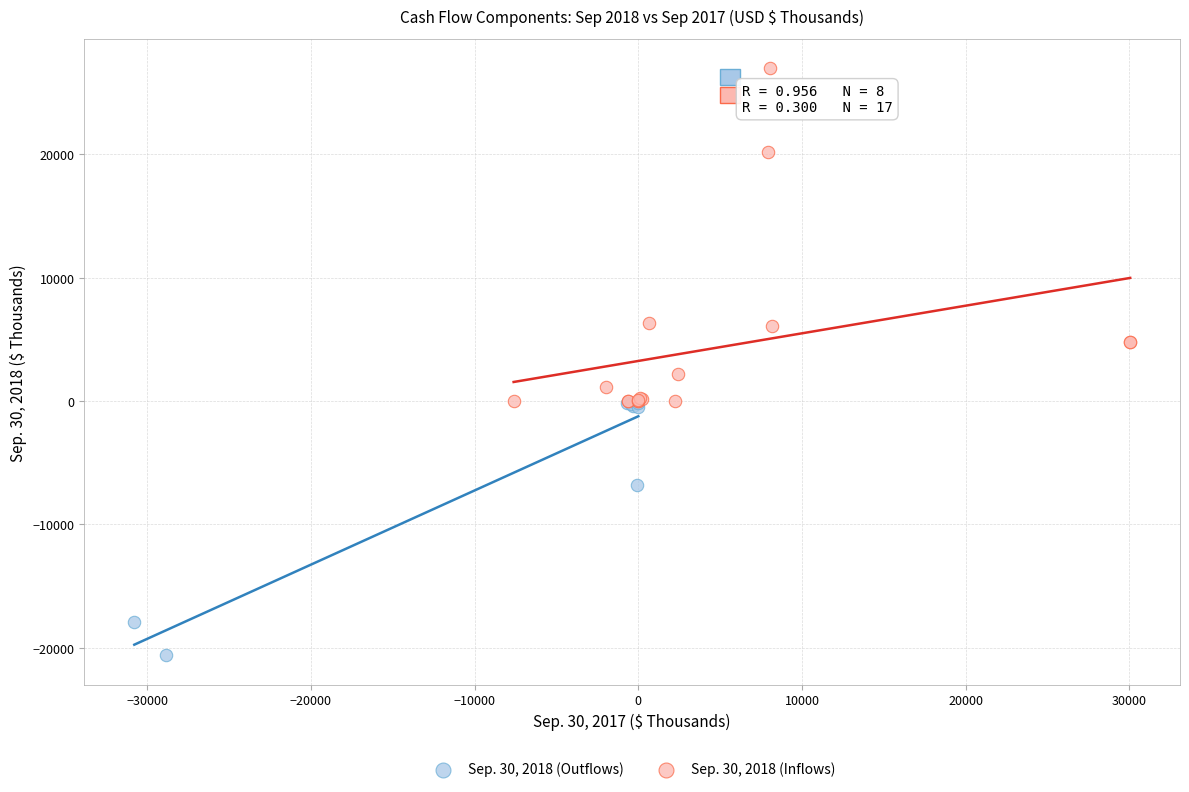

Which series contains the highest Y value?

Sep. 30, 2018 (Inflows)